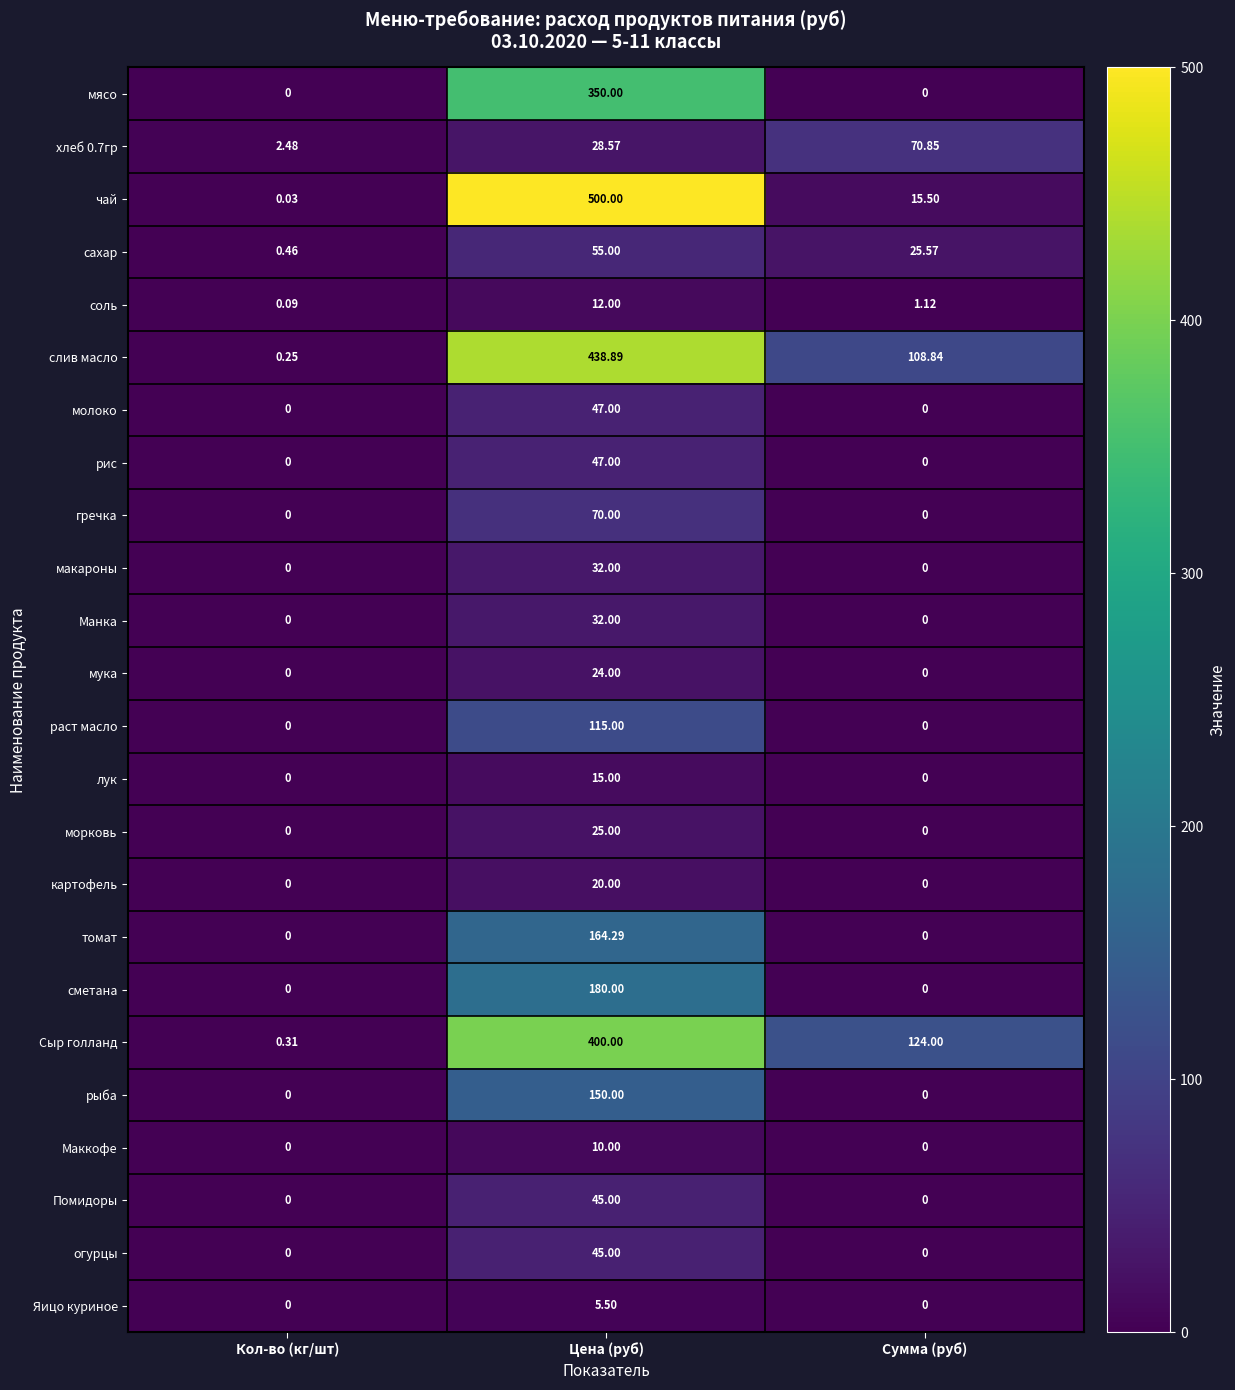

At which label does сахар reach its peak?

Цена (руб)